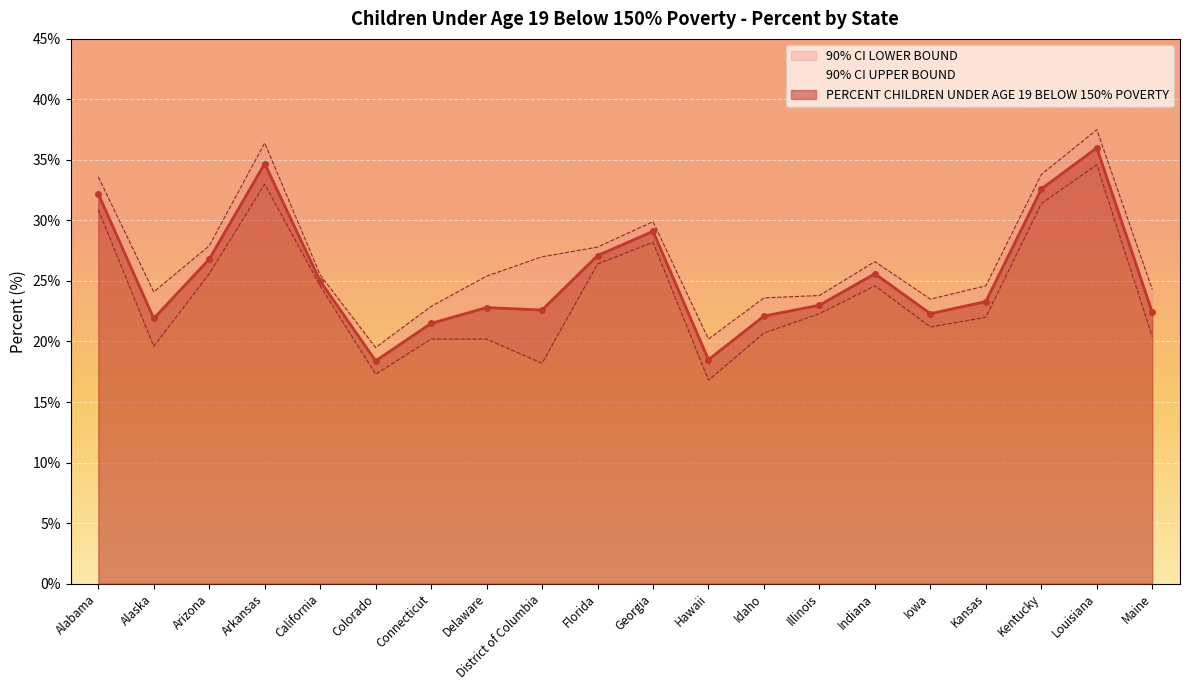

What position from the right is Kansas?

4